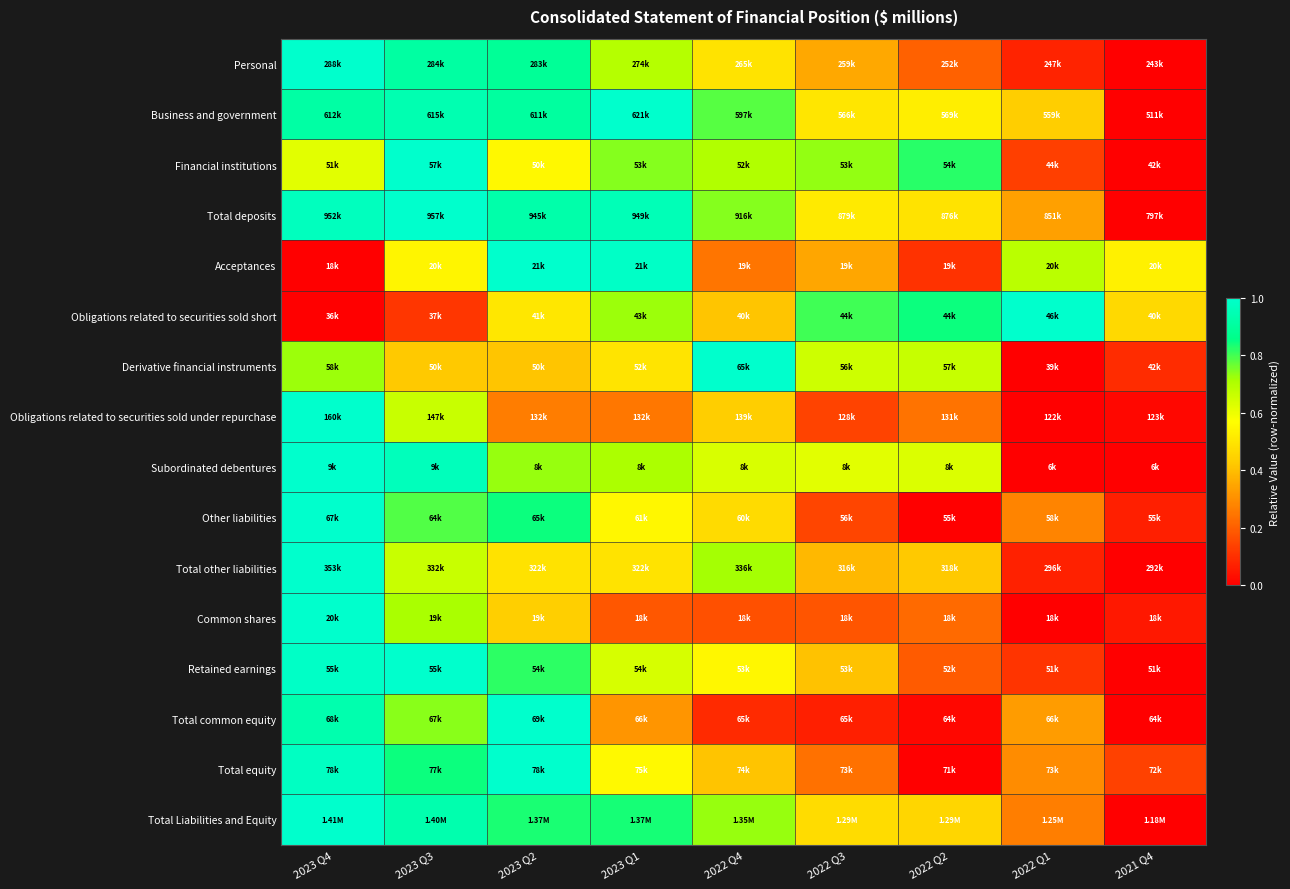

Between 2023 Q2 and 2022 Q4, which is larger?

2023 Q2